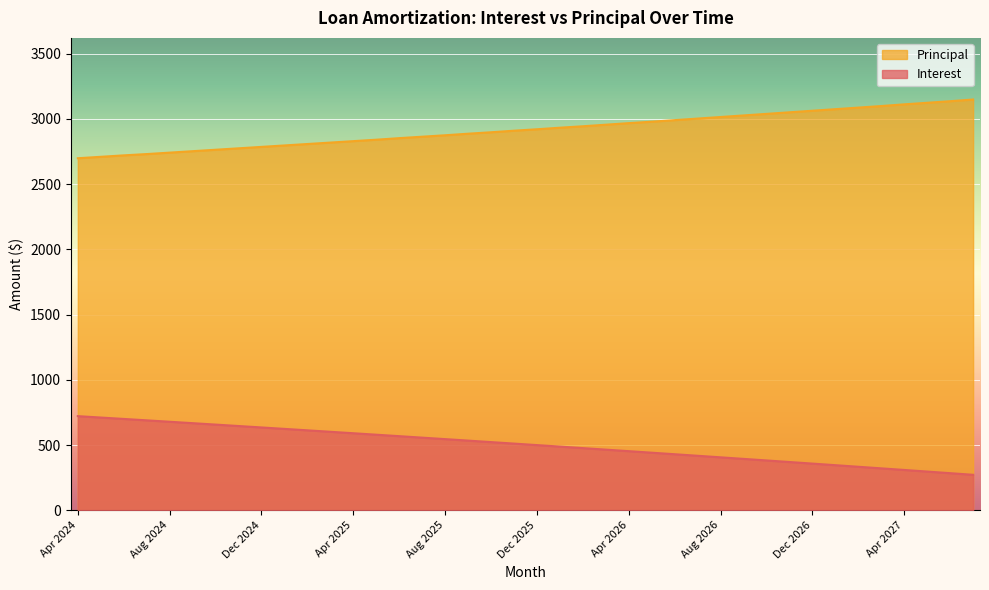

What is the lowest value of the Interest series?

272.3